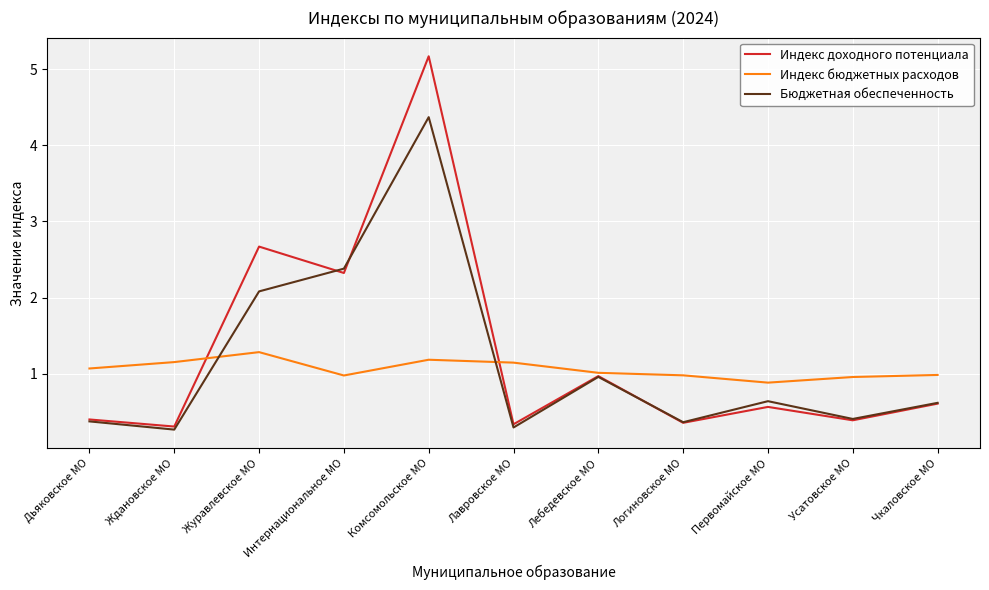

What is the sum of all Бюджетная обеспеченность values?

12.7